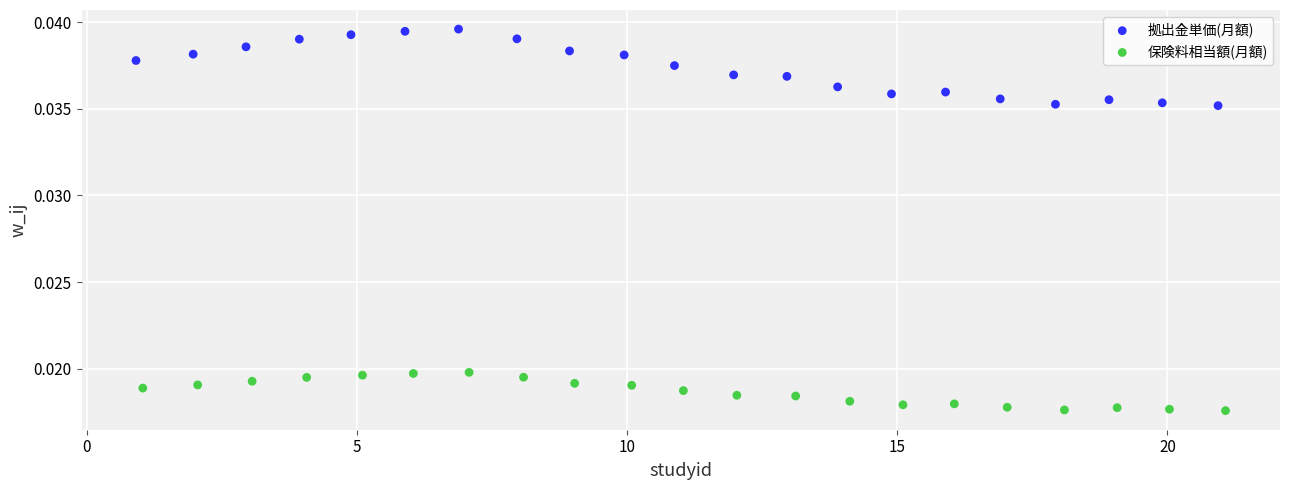

Which series contains the lowest Y value?

保険料相当額(月額)